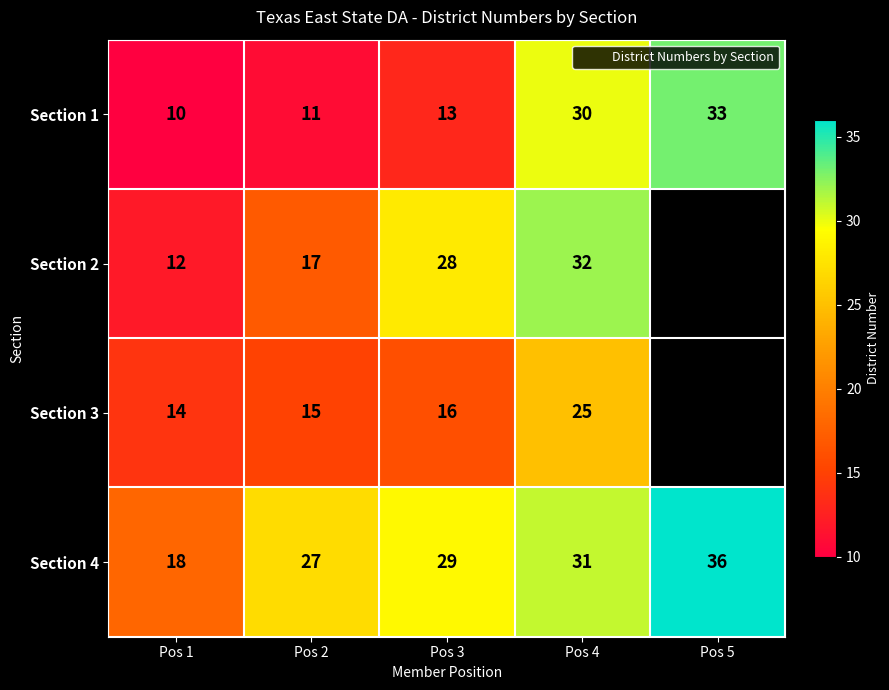

Where does the Section 2 series first go above 28?

Pos 4